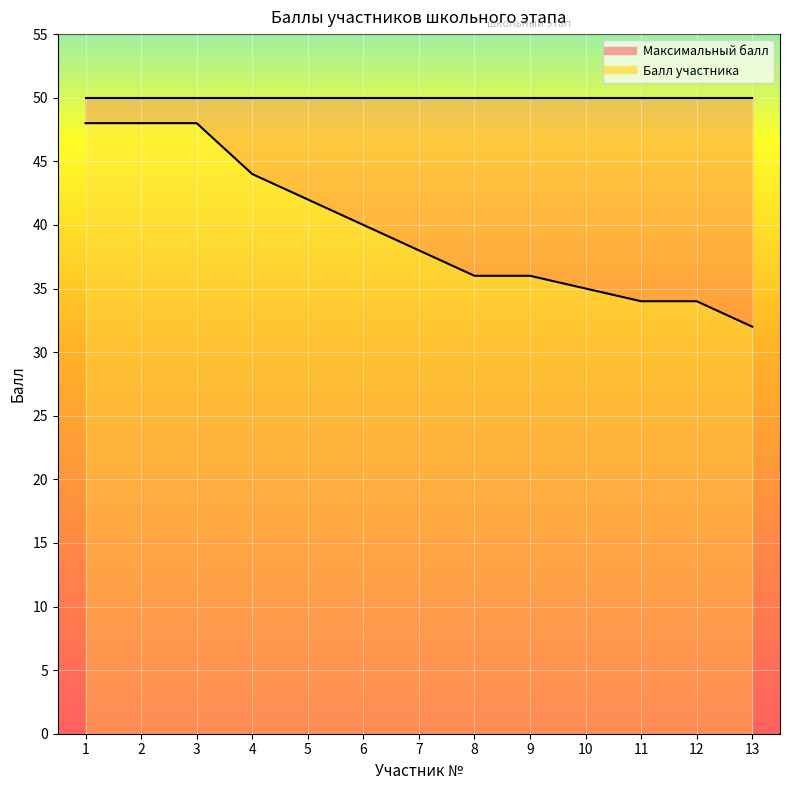

Rank the categories by value from lowest to highest.

13, 11, 12, 10, 8, 9, 7, 6, 5, 4, 1, 2, 3